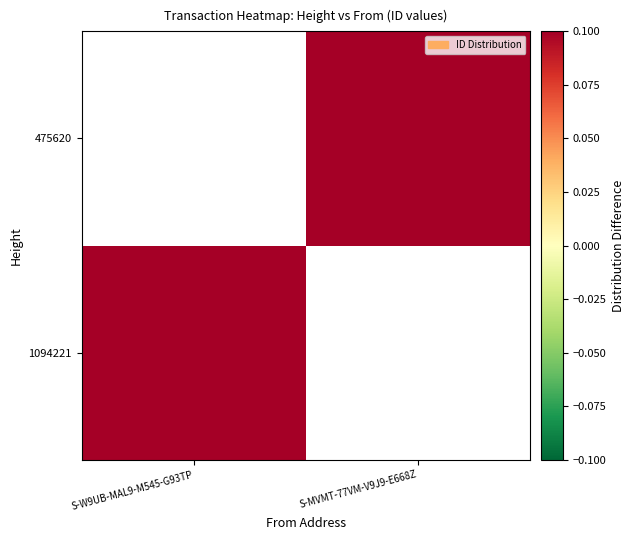

Count the 475620 values in the range 0 to 1.

1